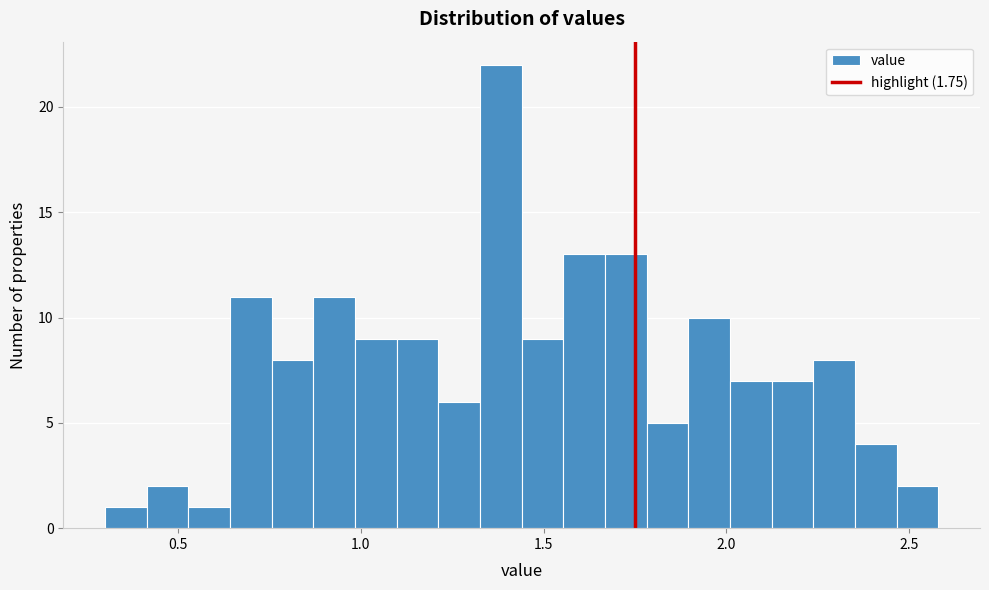

Read against the x-axis, roughly where is the centre of the tallest bar?

1.40